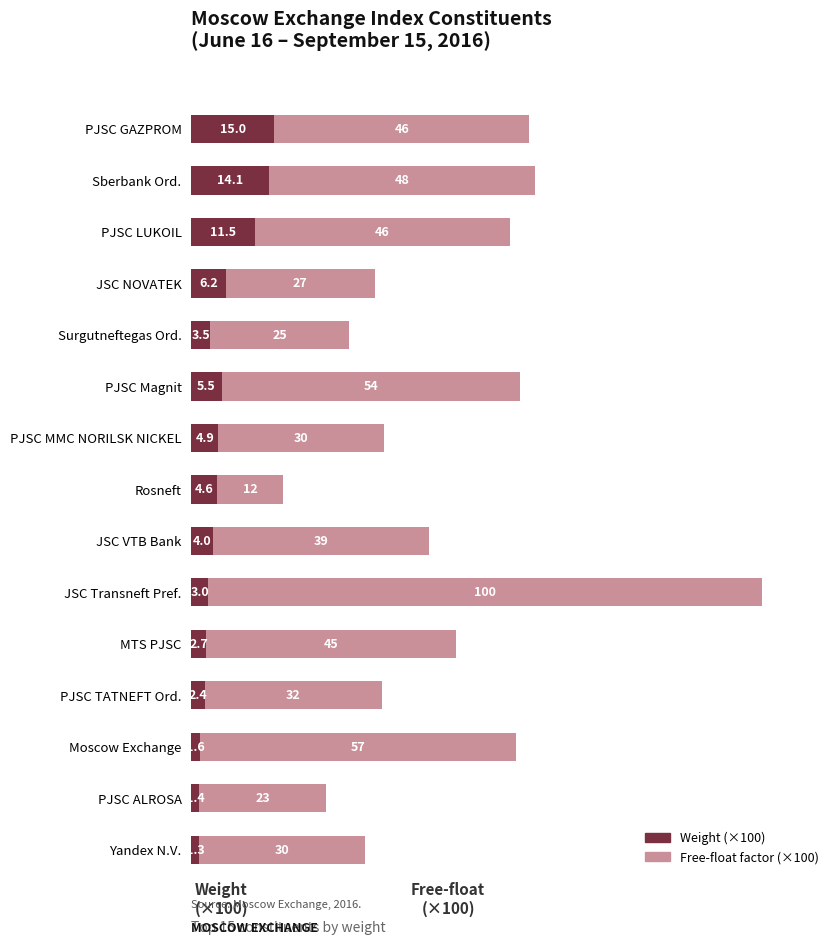

What is the total value across all series at JSC Transneft Pref.?

103.0